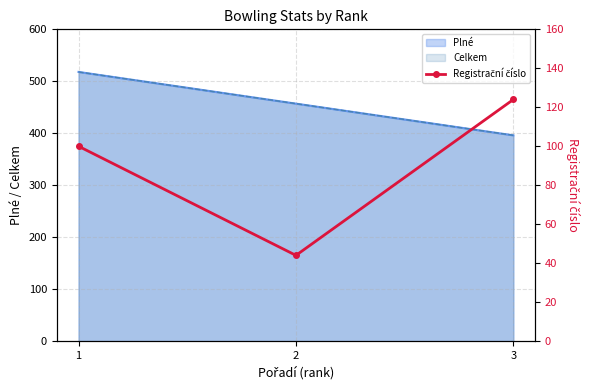

Reading left to right, what are all the values shown in this chart?

100	44	124